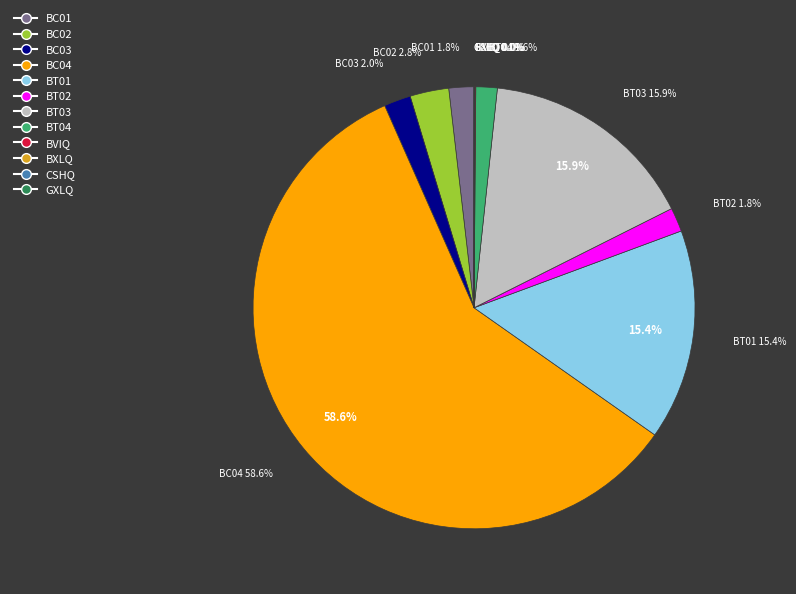

What is the largest slice in the pie chart?

BC04